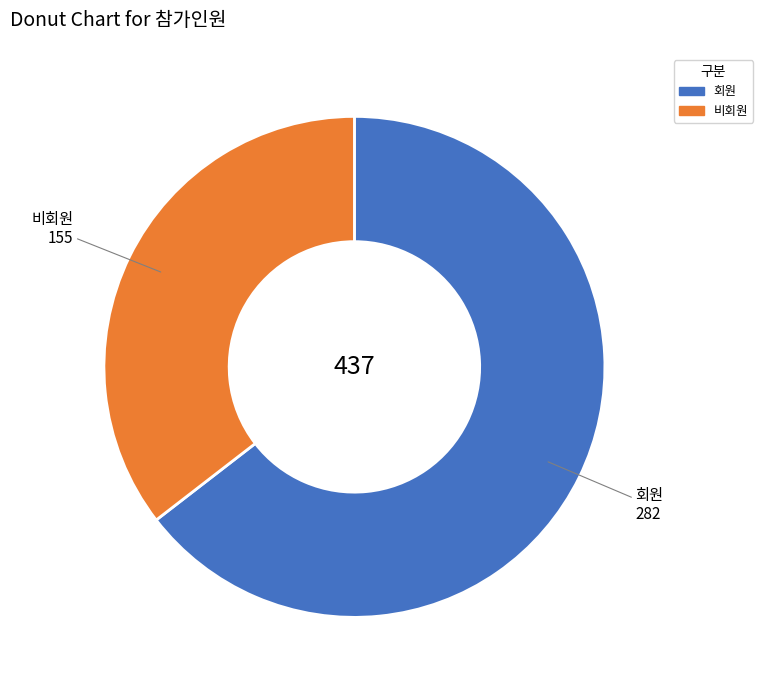

Is there any slice that represents more than half of the pie?

Yes